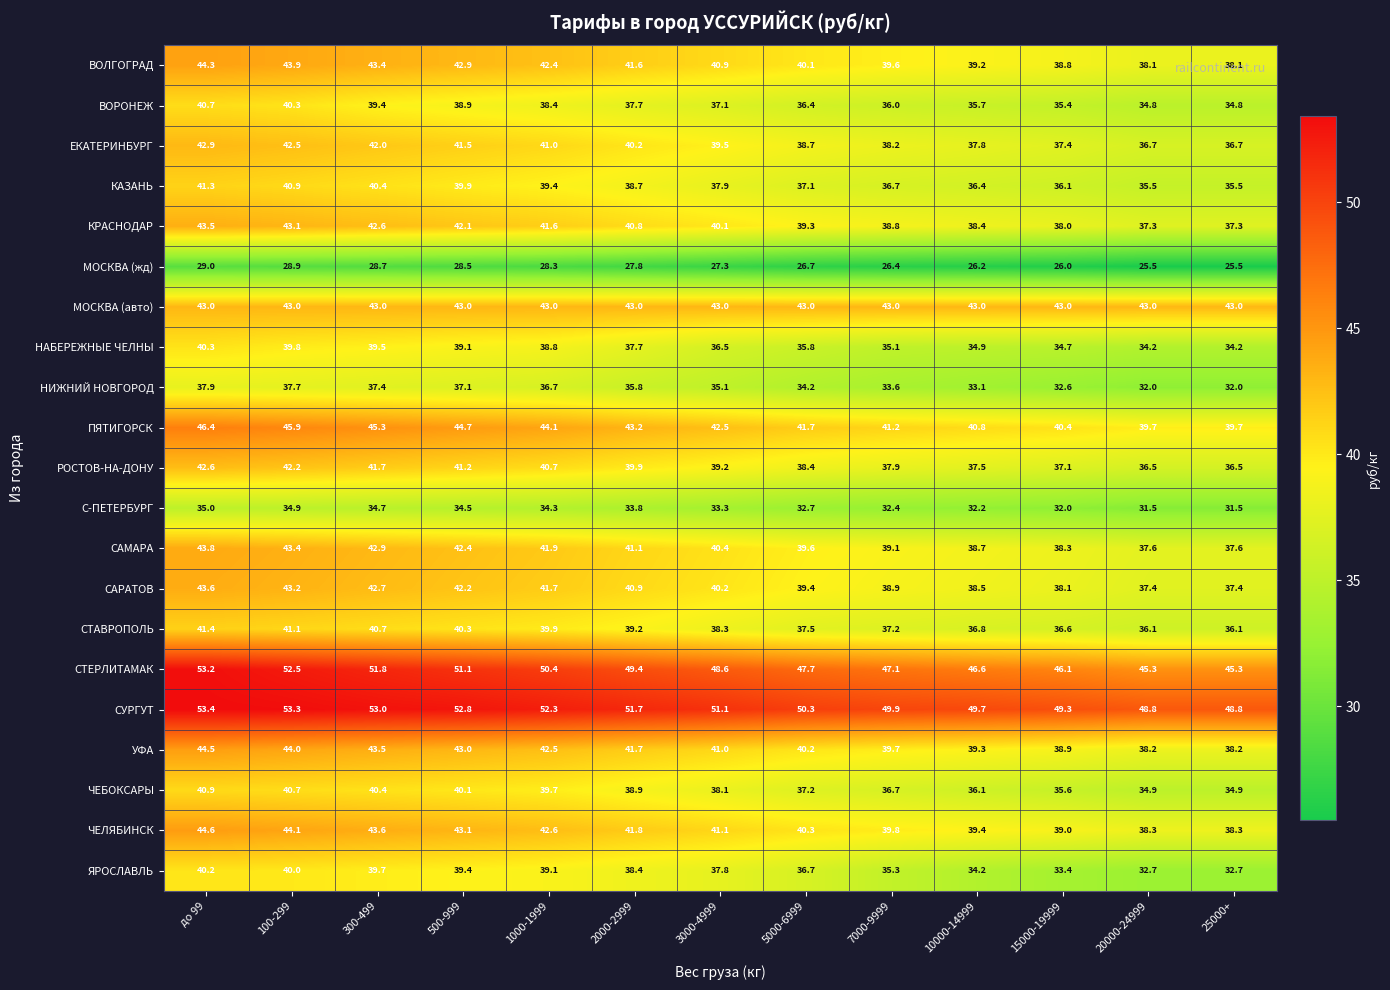

What is the difference between the highest and lowest values at 10000-14999?

23.5